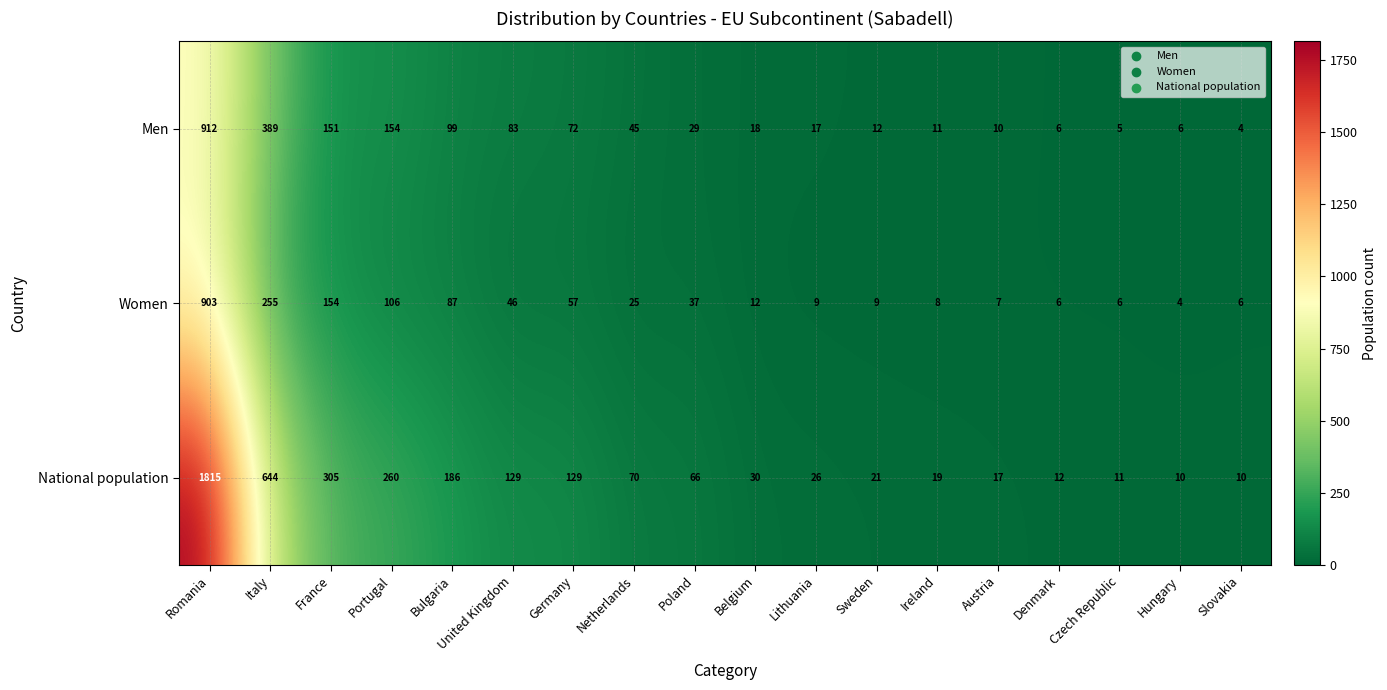

What is the smallest value displayed?

4